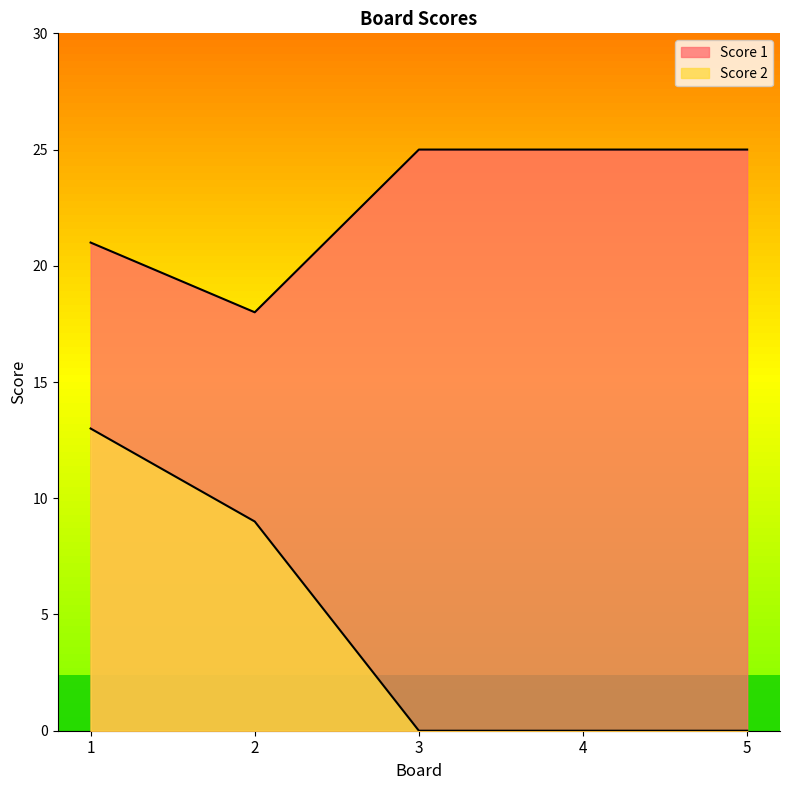

What is the approximate value of Score 2 at 1, to the nearest 5?

15